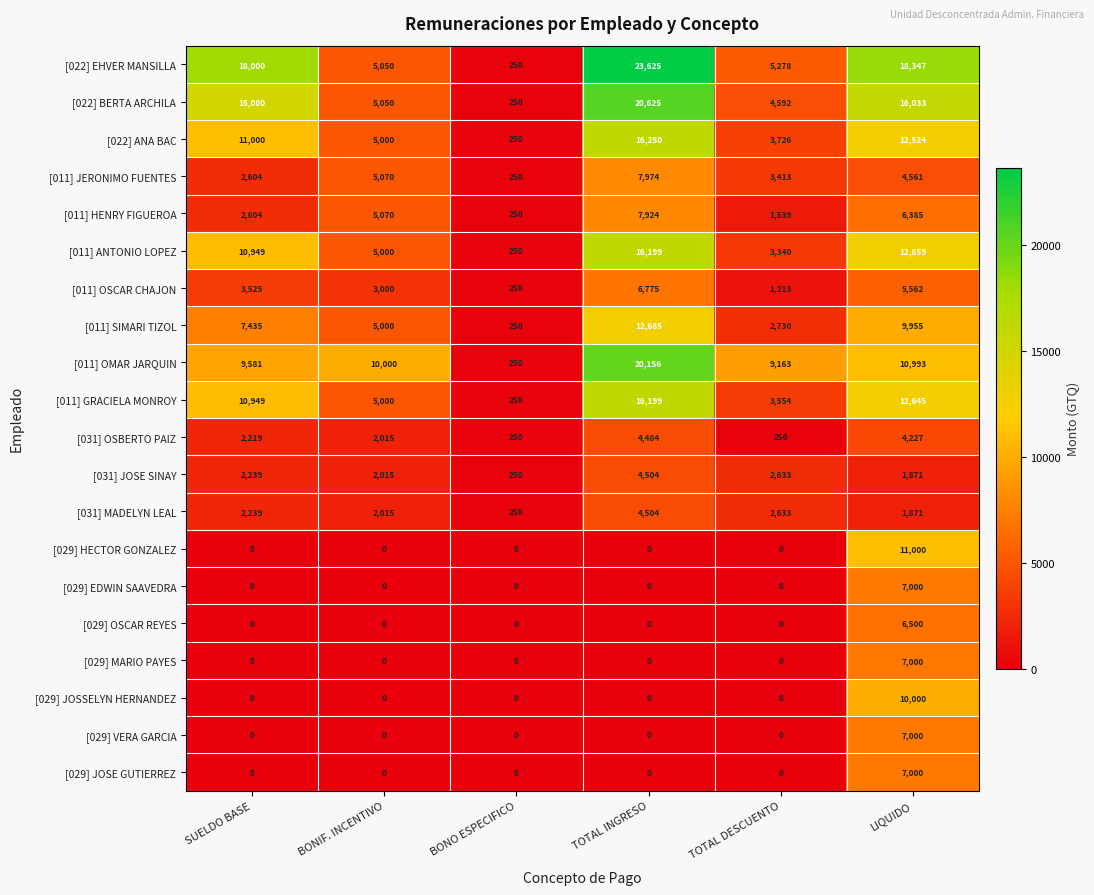

Count the number of categories in the chart.

6